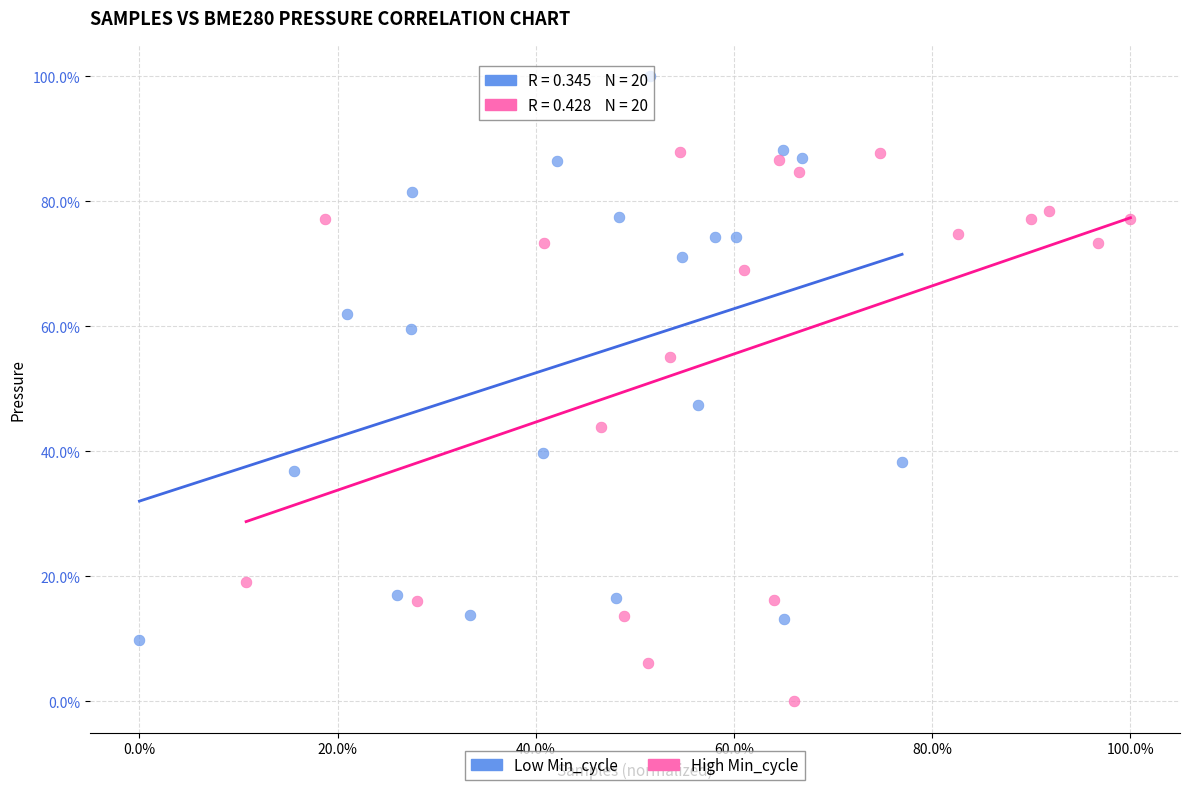

Which series contains the highest Y value?

Low Min_cycle